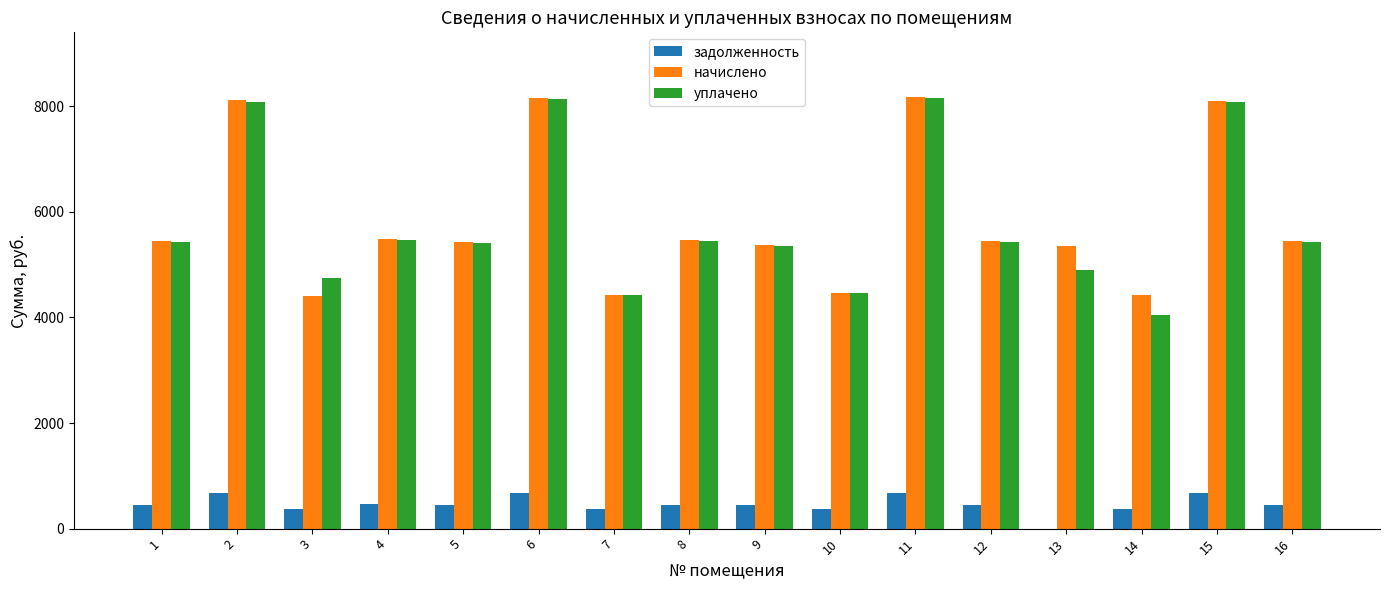

What is the difference between the начислено values at 3 and 11?

3767.4